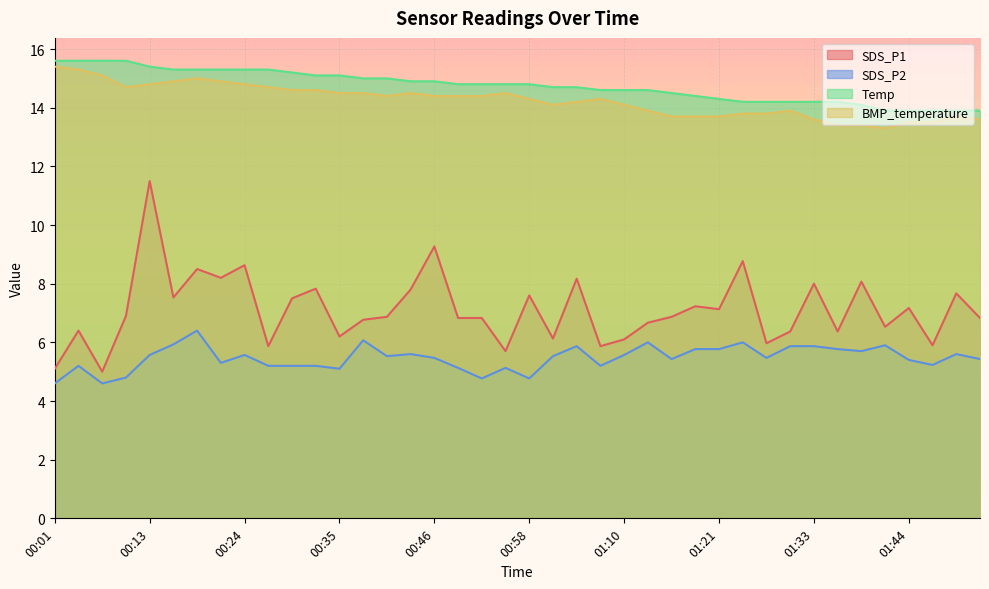

Which series has the largest total across all categories?

Temp